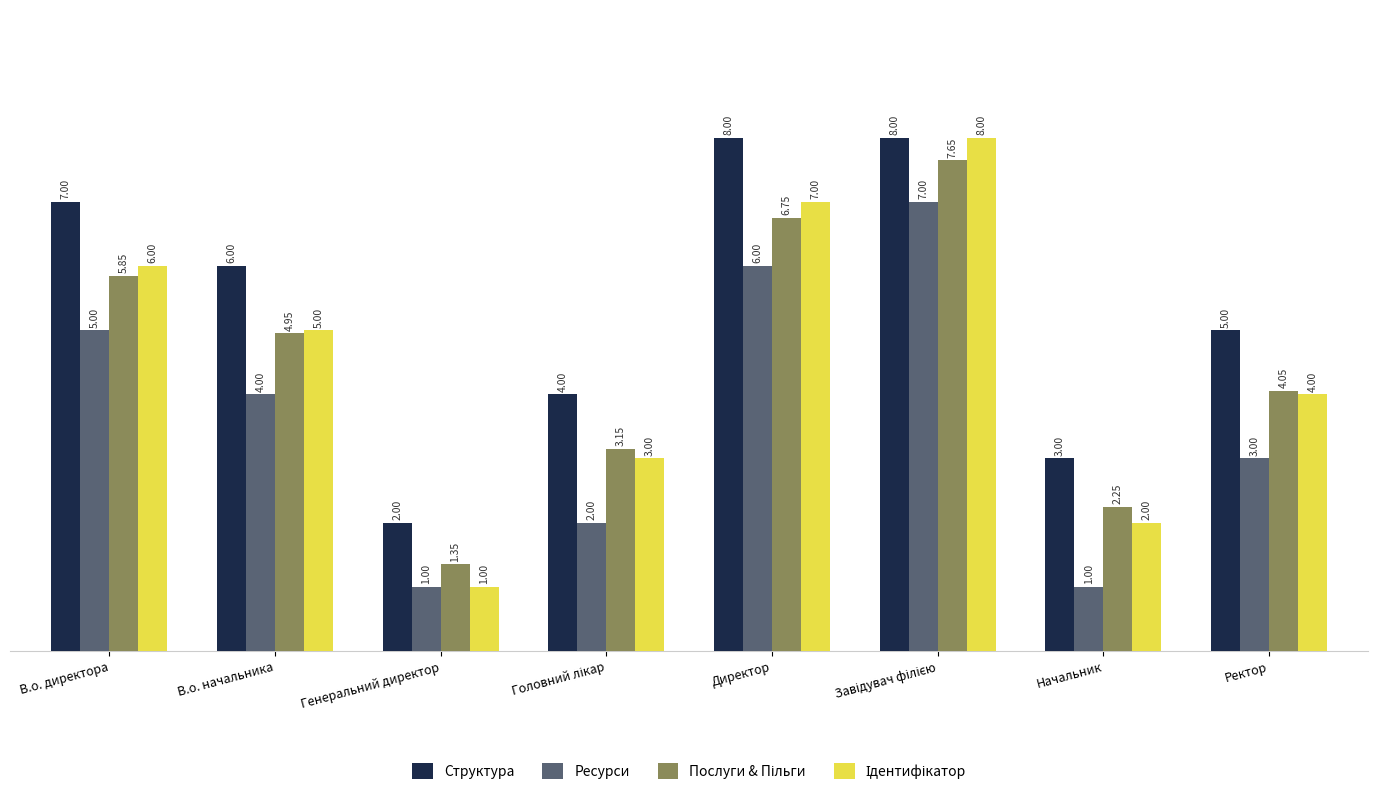

What is the minimum value shown in the chart?

1.0